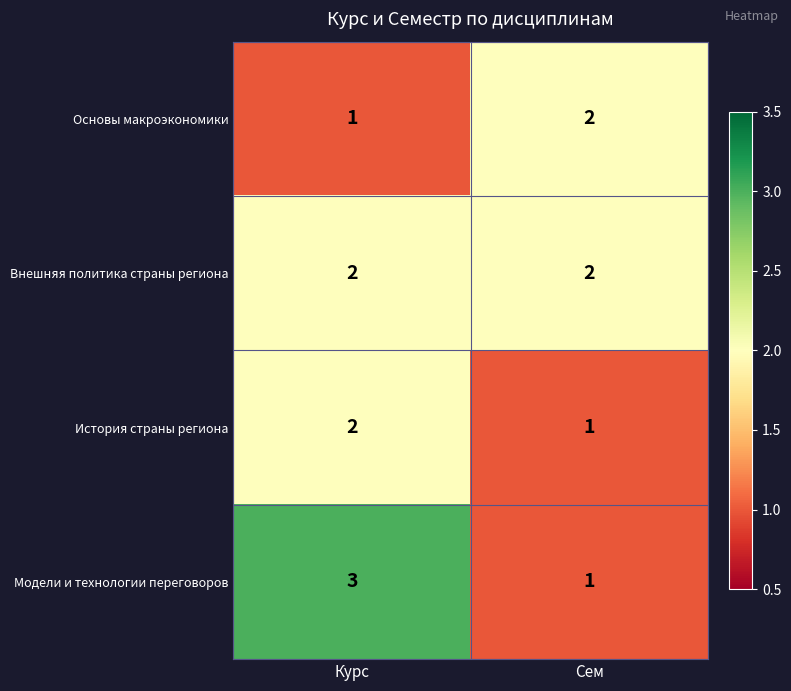

Reading right to left, what are all the values shown in this chart?

Основы макроэкономики: Сем=2	Курс=1
Внешняя политика страны региона: Сем=2	Курс=2
История страны региона: Сем=1	Курс=2
Модели и технологии переговоров: Сем=1	Курс=3